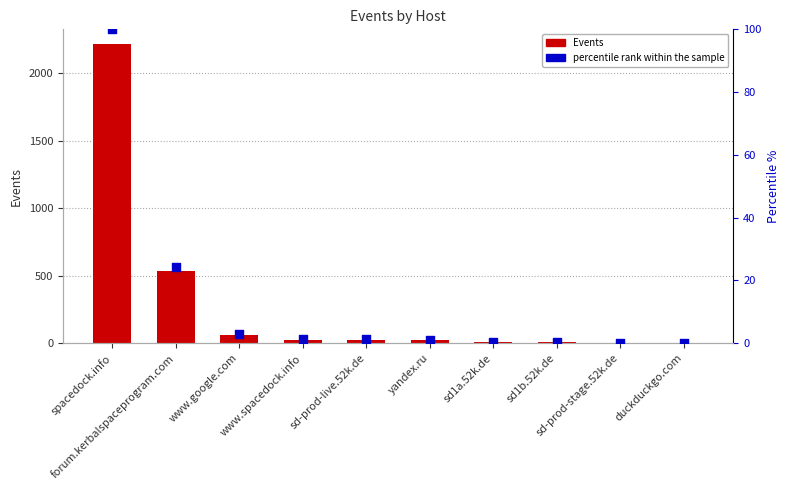

Which series reaches the minimum Y coordinate?

percentile rank within the sample